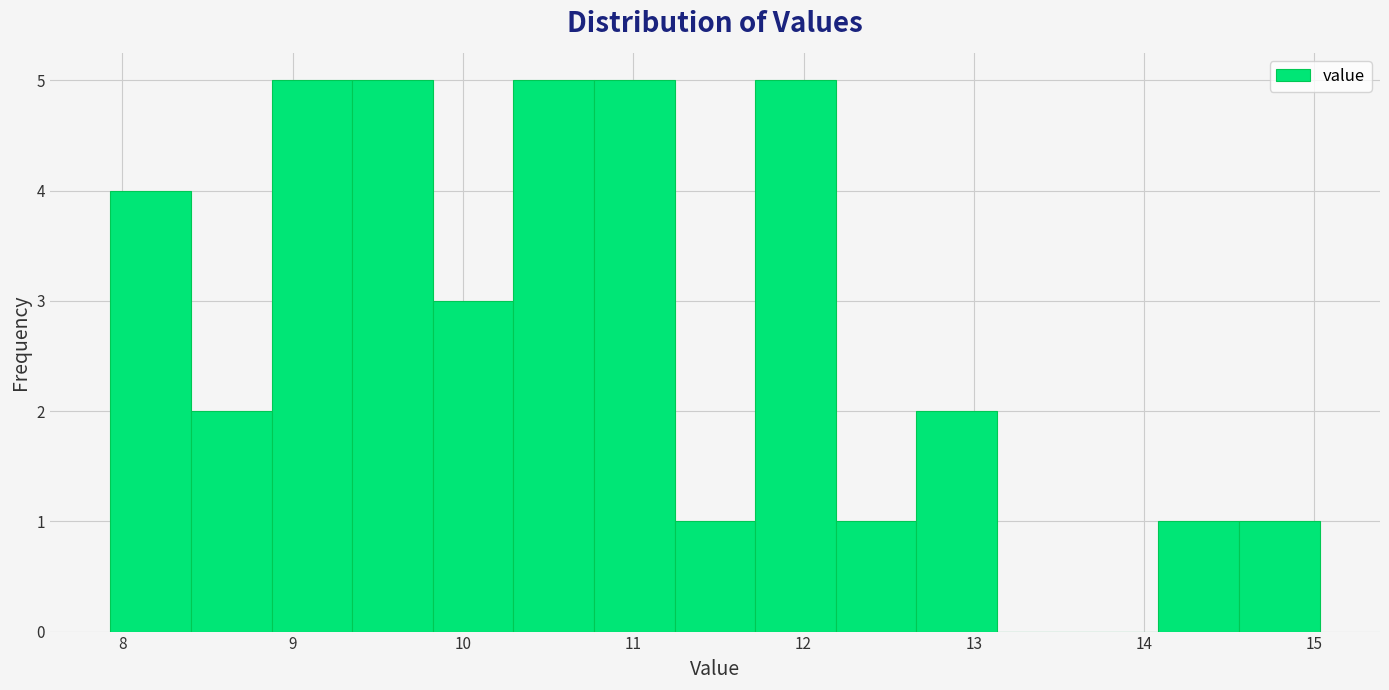

Reading left to right, transcribe this chart: for each bar, give the range it covers on the x-axis and its height. Neither the bar edges nor the heights are printed on the chart, so give them approximately, as read against the axes.

7.9 to 8.4: 4
8.4 to 8.9: 2
8.9 to 9.4: 5
9.4 to 9.8: 5
9.8 to 10.3: 3
10.3 to 10.8: 5
10.8 to 11.2: 5
11.2 to 11.7: 1
11.7 to 12.2: 5
12.2 to 12.7: 1
12.7 to 13.1: 2
13.1 to 13.6: 0
13.6 to 14.1: 0
14.1 to 14.6: 1
14.6 to 15.0: 1